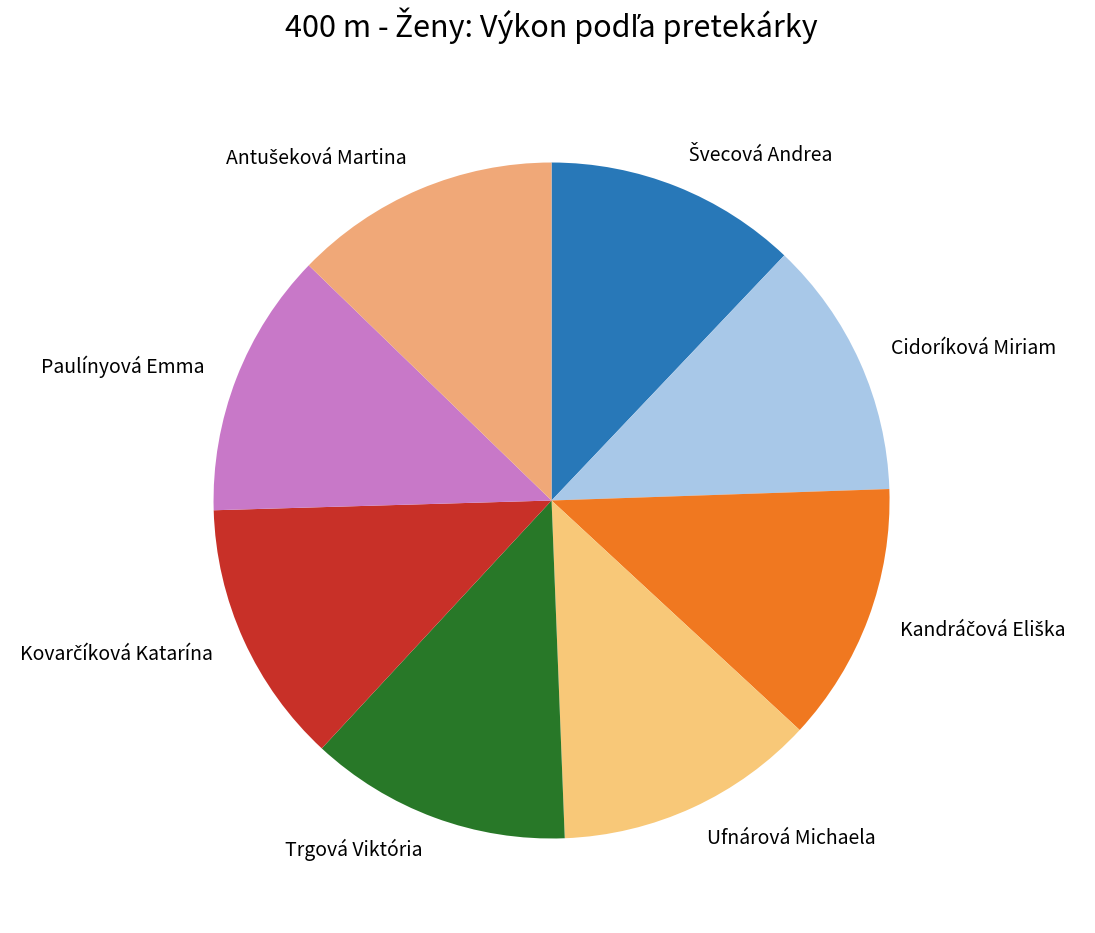

Does any single category account for the majority?

No